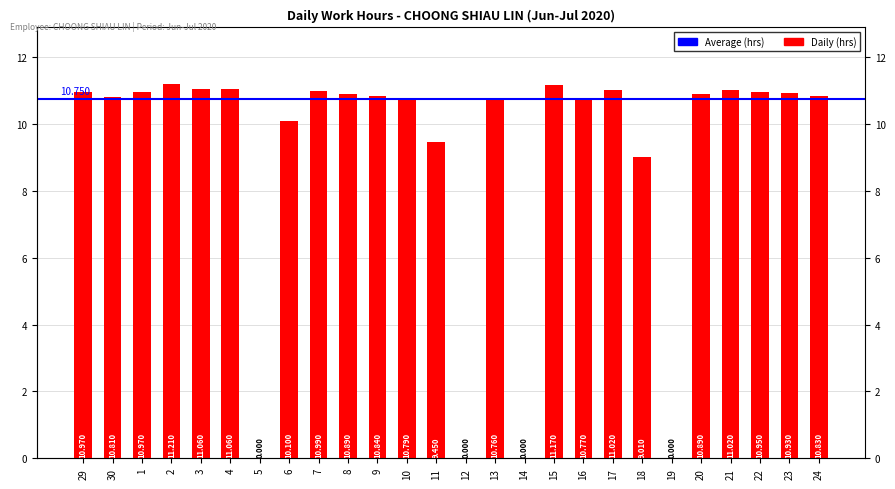

Where is the data nearest to the value 5?

18